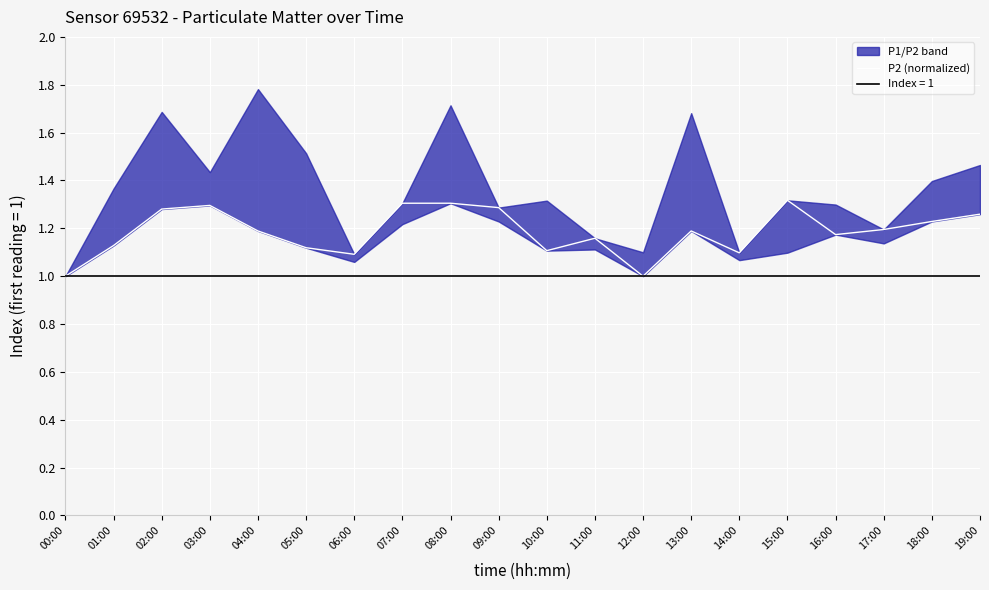

Reading left to right, extract all data points from this chart.

00:00=1.0	01:00=1.1	02:00=1.3	03:00=1.3	04:00=1.2	05:00=1.1	06:00=1.1	07:00=1.3	08:00=1.3	09:00=1.3	10:00=1.1	11:00=1.2	12:00=1.0	13:00=1.2	14:00=1.1	15:00=1.3	16:00=1.2	17:00=1.2	18:00=1.2	19:00=1.3